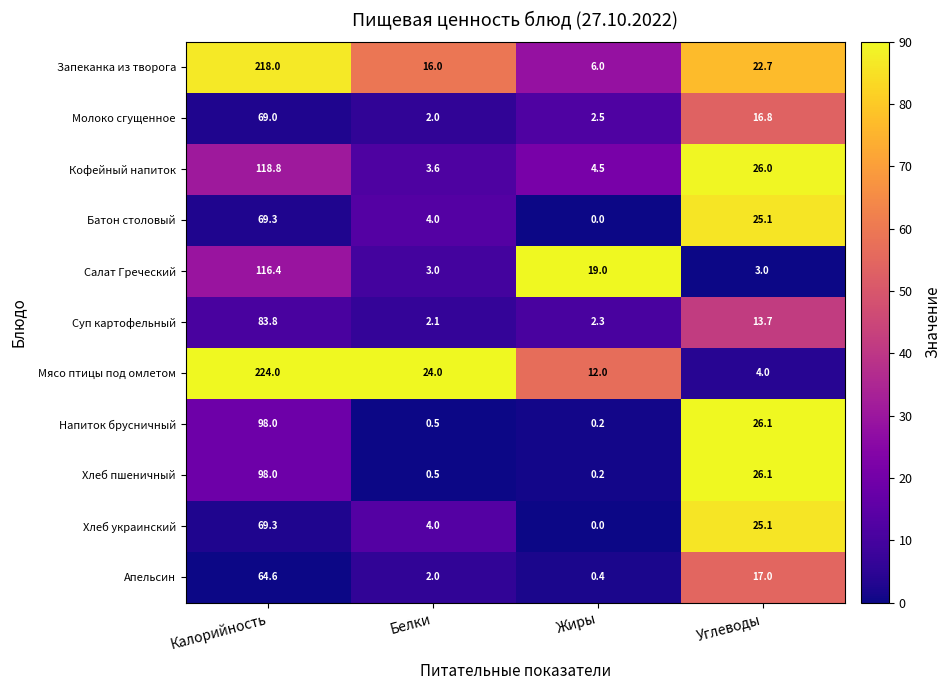

What is the average value of the Салат Греческий series?

35.4